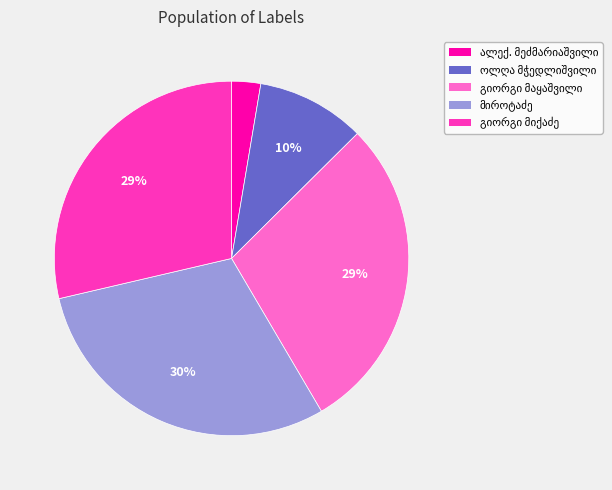

How many segments does this pie chart have?

5